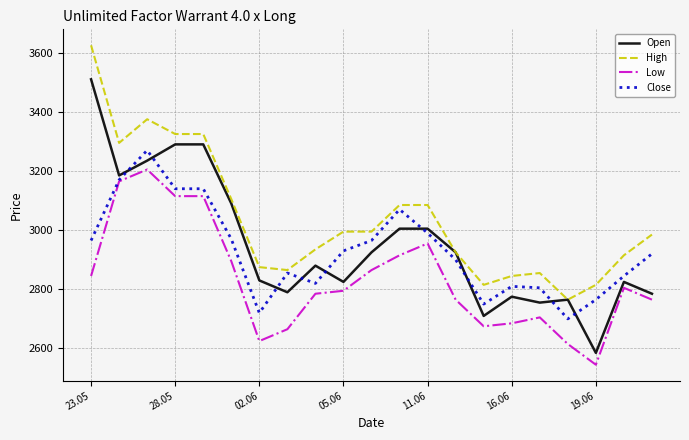

What is the sum of all High values?

63805